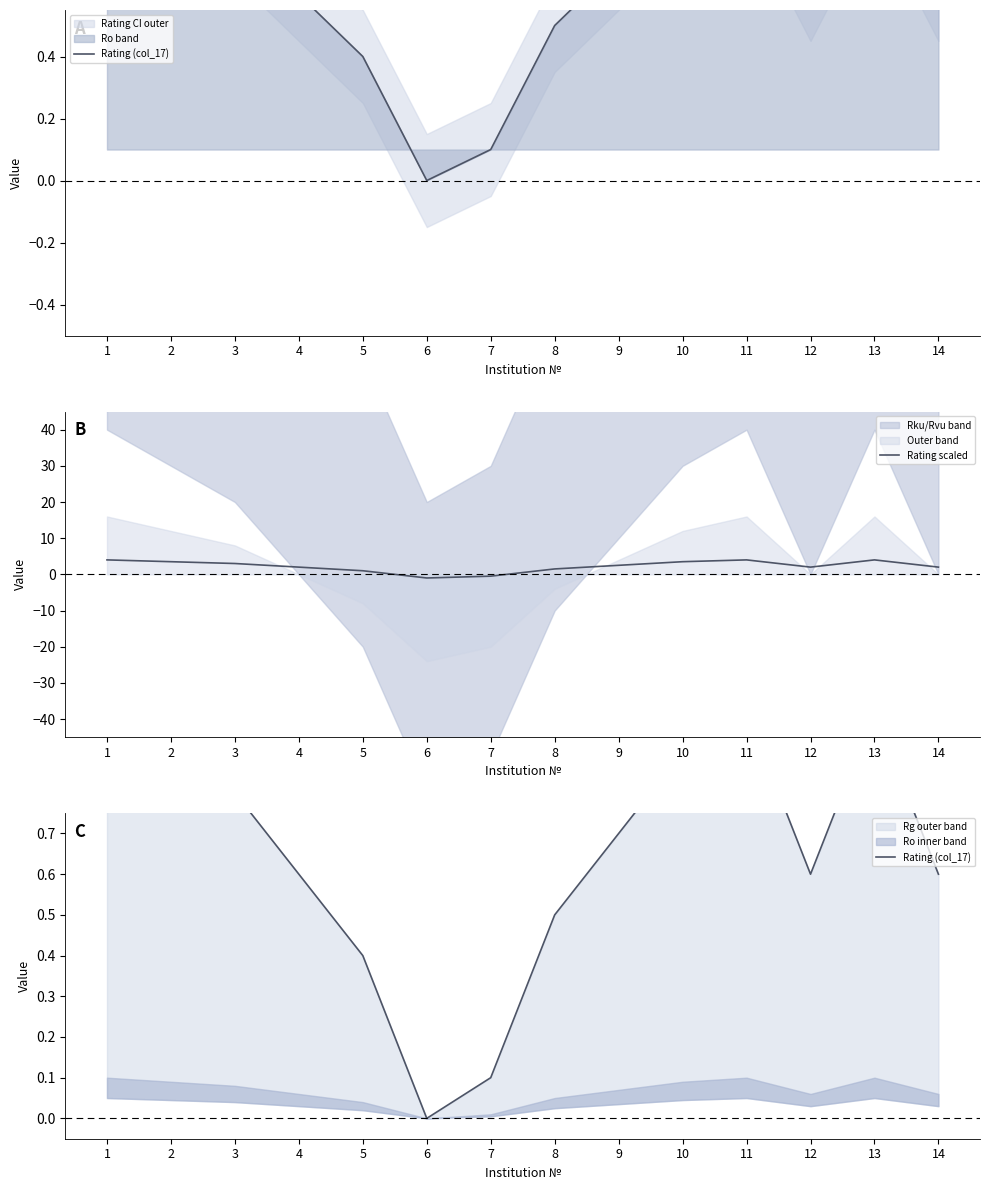

Reading left to right, list all the values displayed in this chart.

Rating (col_17): 1=1.0	2=0.9	3=0.8	4=0.6	5=0.4	6=0.0	7=0.1	8=0.5	9=0.7	10=0.9	11=1.0	12=0.6	13=1.0	14=0.6
Rating scaled: 1=4.0	2=3.5	3=3.0	4=2.0	5=1.0	6=-1.0	7=-0.5	8=1.5	9=2.5	10=3.5	11=4.0	12=2.0	13=4.0	14=2.0